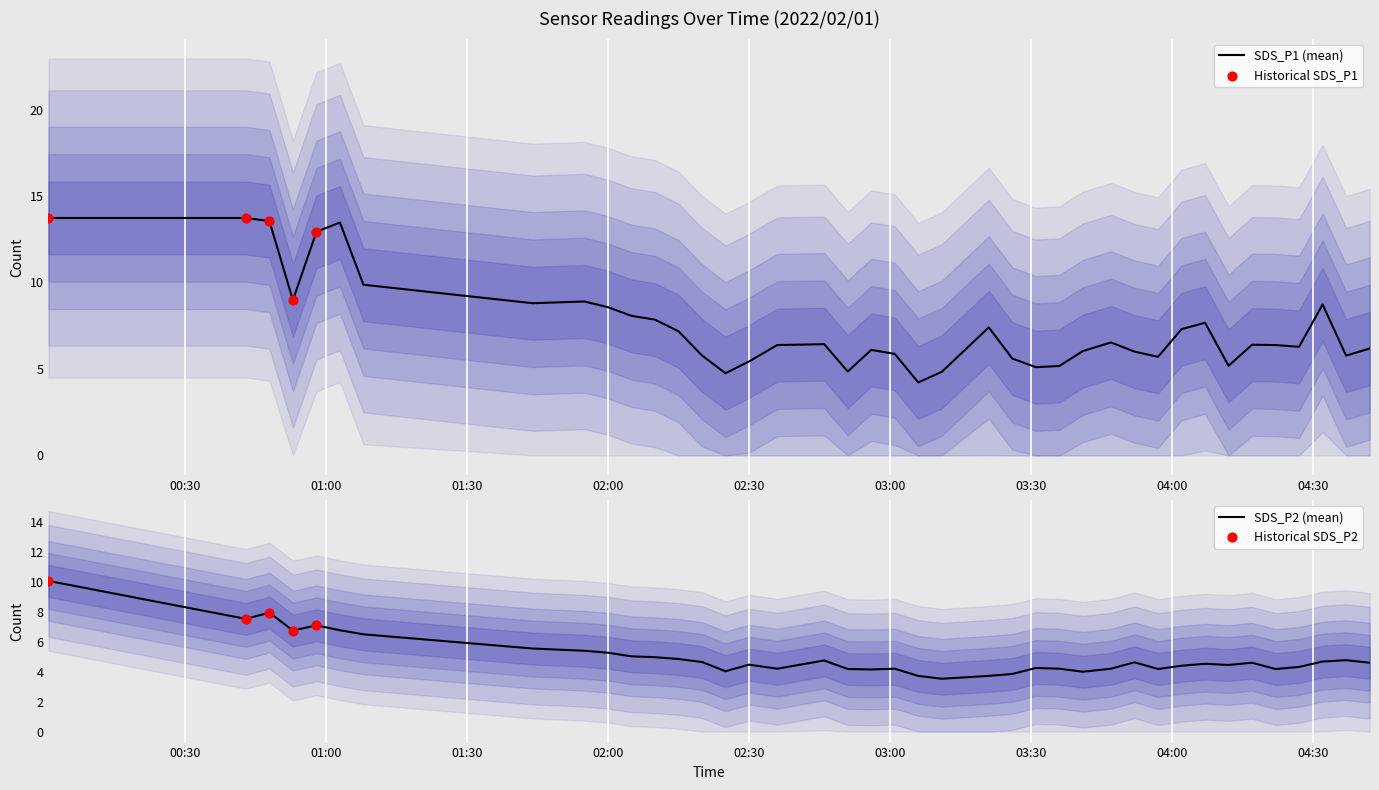

Which series has the widest spread of Y values?

SDS_P1